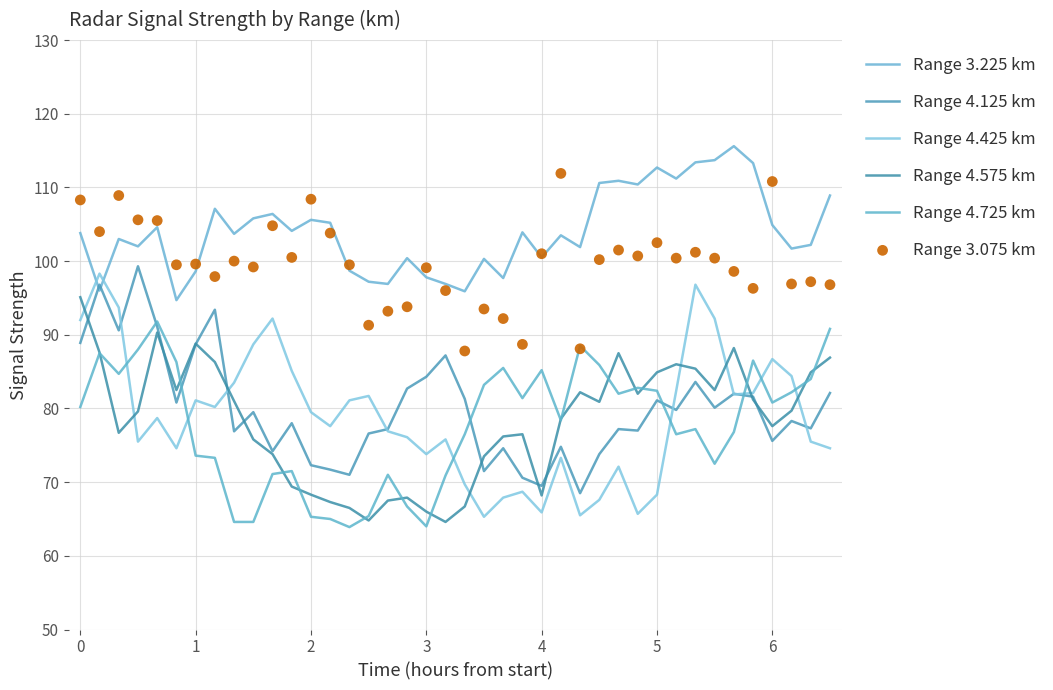

Which series reaches the minimum Y coordinate?

Range 4.725 km